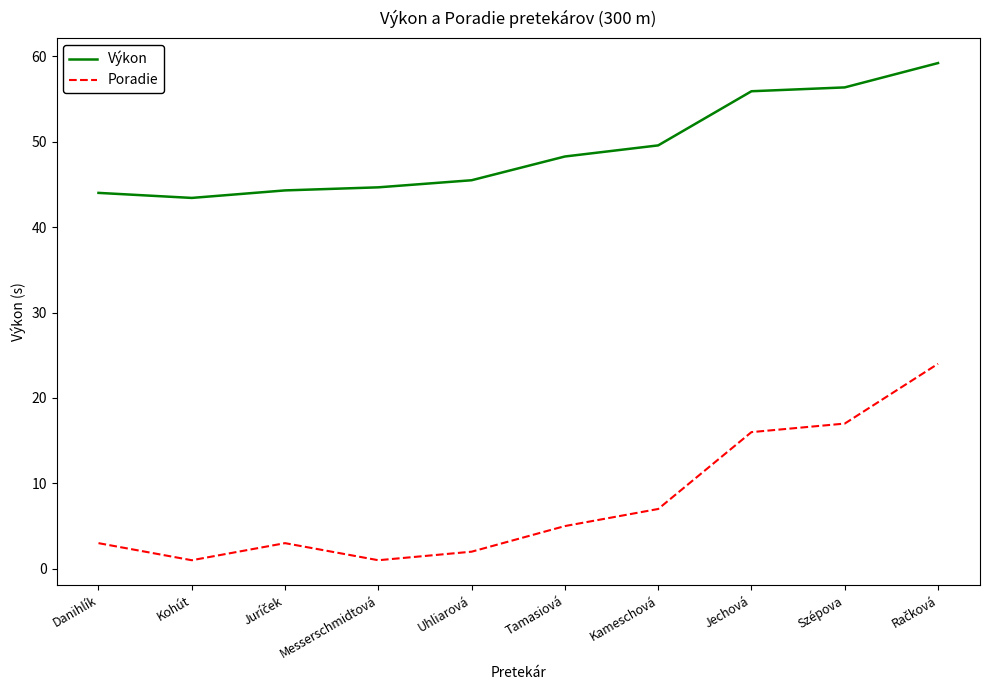

Between Messerschmidtová and Tamasiová, which series saw the biggest shift?

Poradie